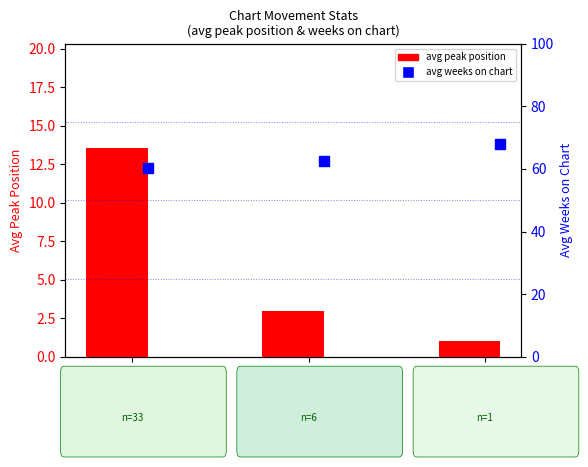

What is the total value across all series at up?

73.7